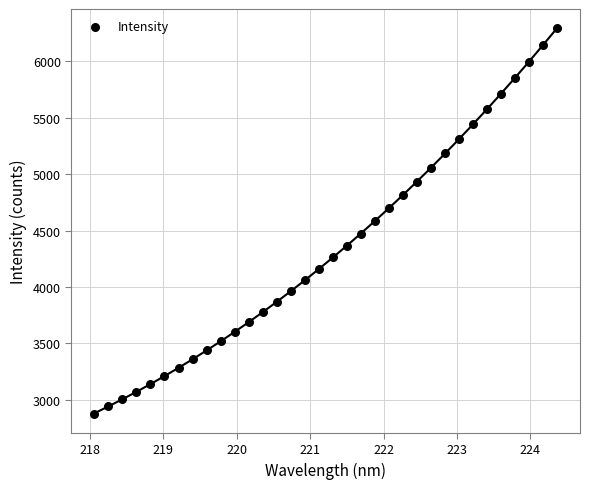

What is the range of X values (max minus min)?

6.3